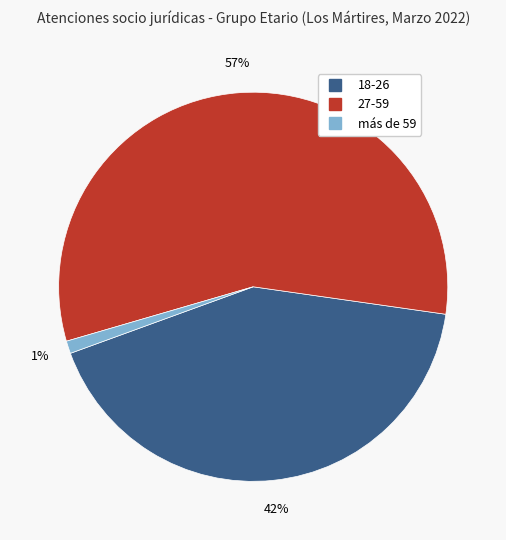

Between más de 59 and 27-59, which is larger?

27-59